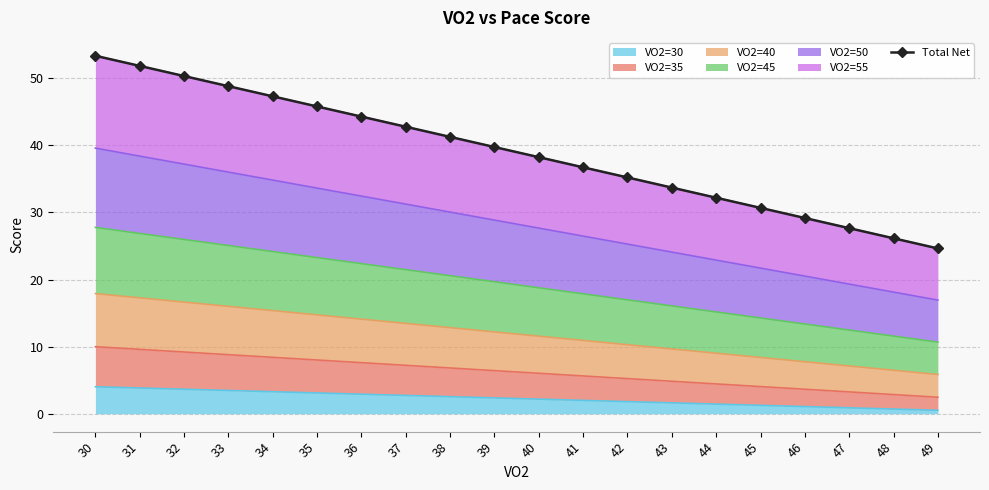

What is the change in value from 36 to 40?

-6.0